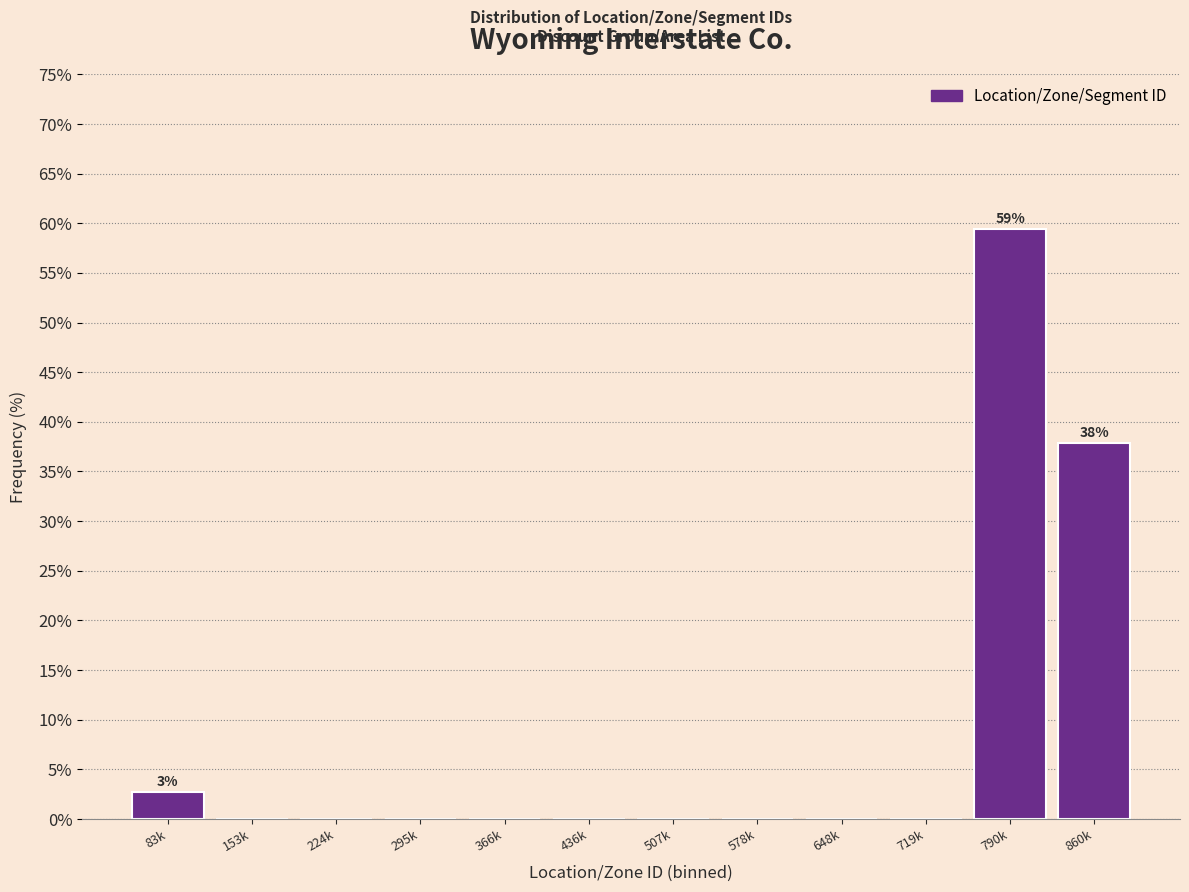

Reading left to right, what are all the values shown in this chart?

83k=2.7	153k=0.0	224k=0.0	295k=0.0	366k=0.0	436k=0.0	507k=0.0	578k=0.0	648k=0.0	719k=0.0	790k=59.5	860k=37.8